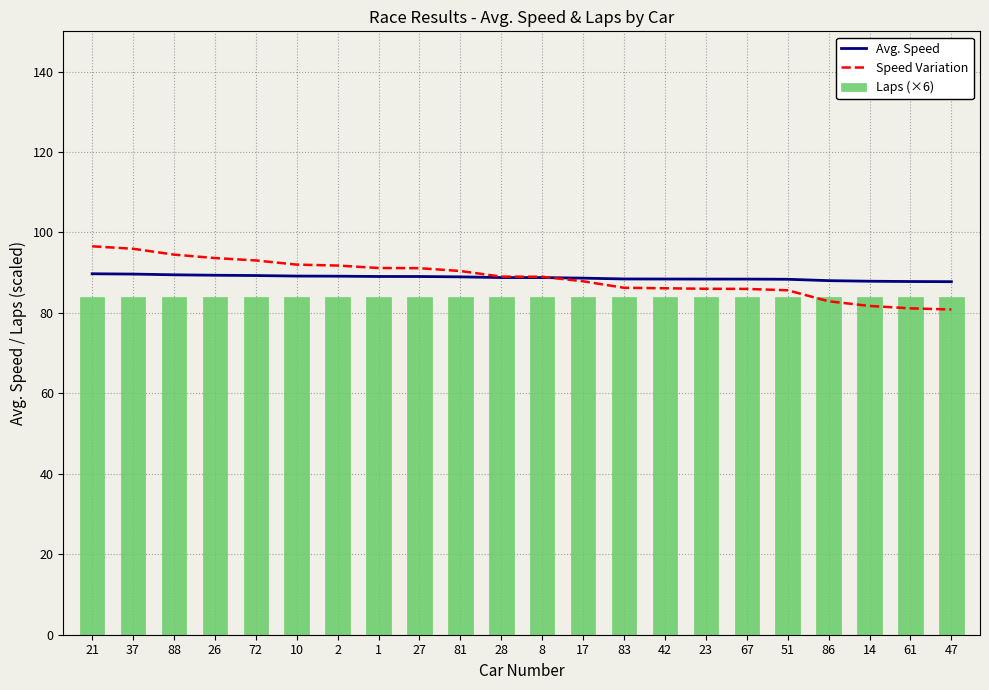

What is the difference between the second highest and second lowest values in the Speed Variation series?

14.8